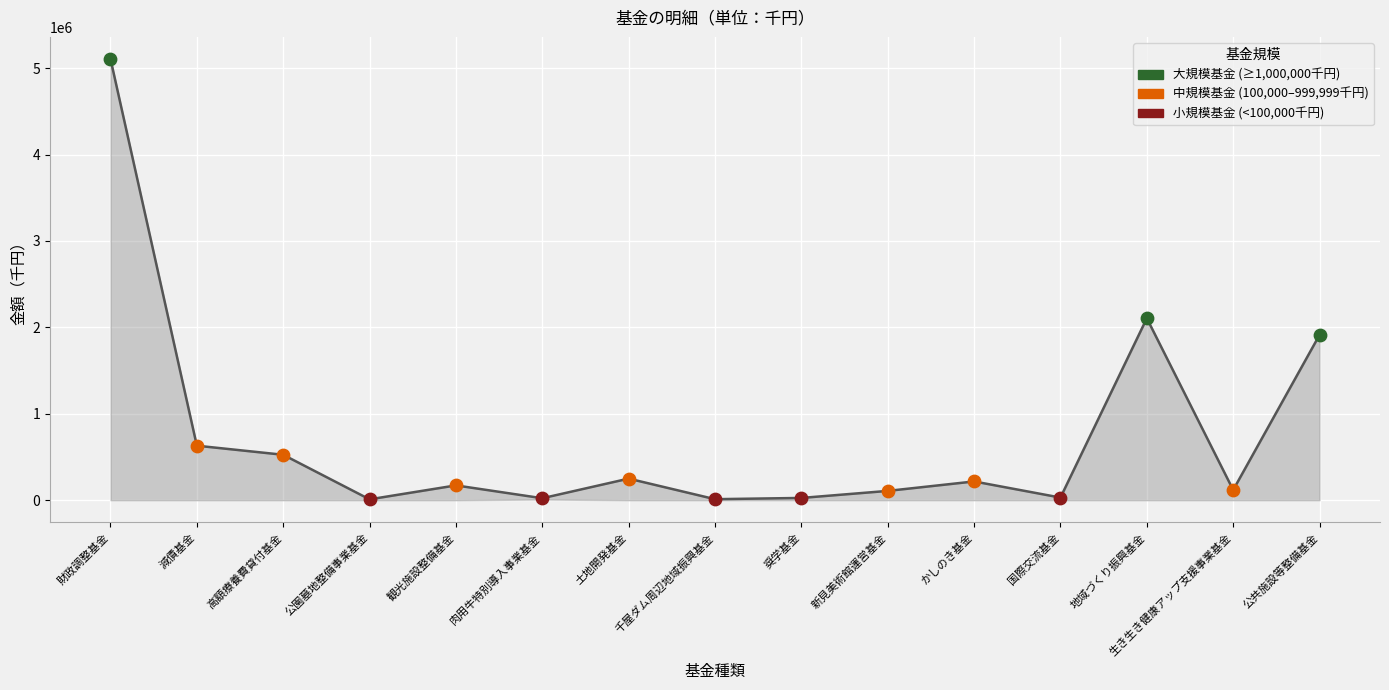

Is the value of その他 at かしのき基金 greater than the value of 合計 at 地域づくり振興基金?

No